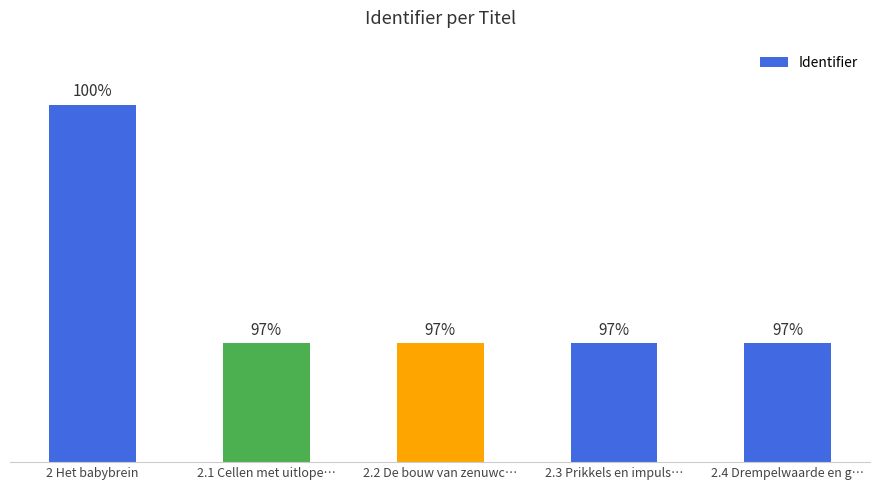

What position from the left is 2.3 Prikkels en impuls…?

4